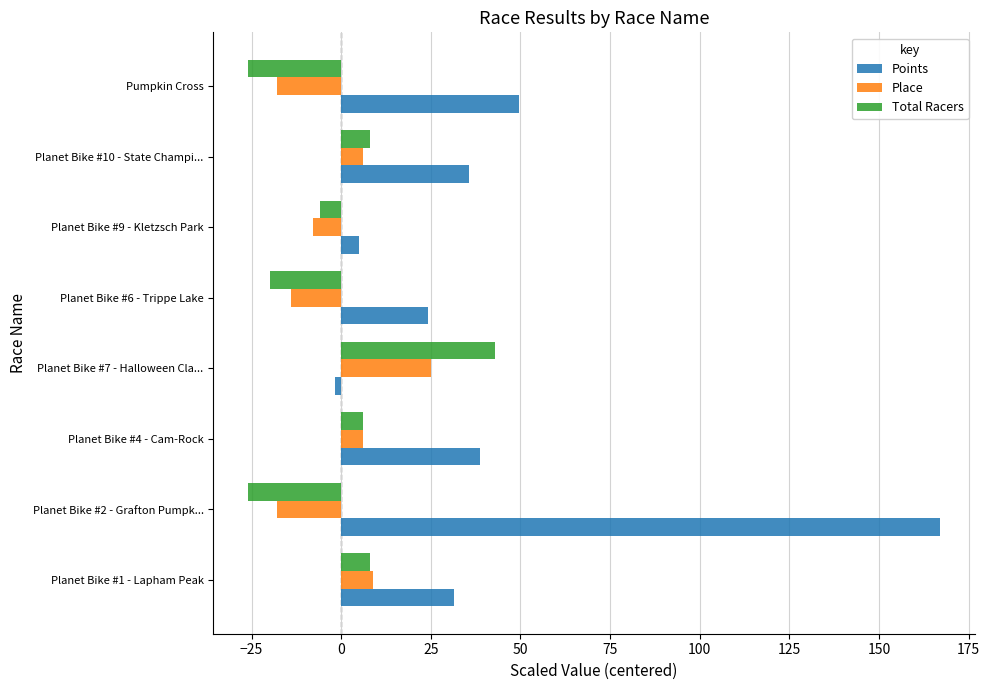

At Planet Bike #7 - Halloween Cla..., list the series in order from largest to smallest.

Total Racers, Place, Points